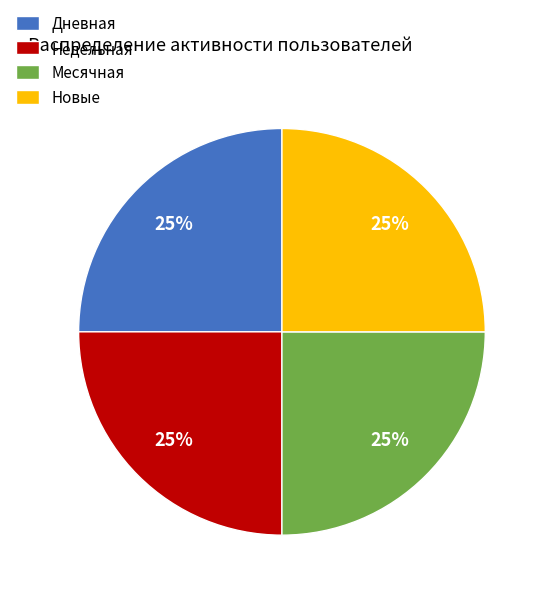

The Дневная slice represents 16% of the pie. True or false?

False